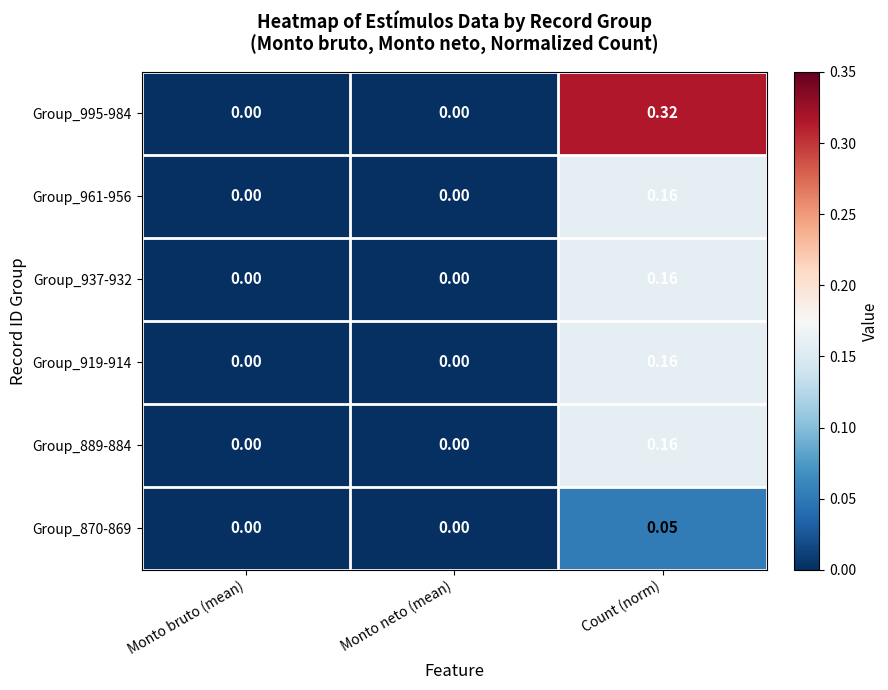

At which category is the sum across all series the highest?

Count (norm)